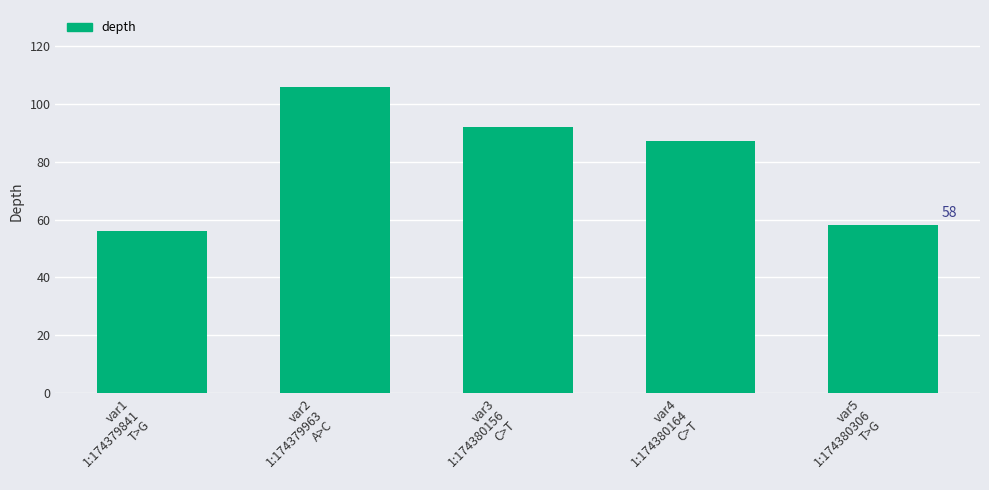

At which label is the value closest to 81?

var4
1:174380164
C>T